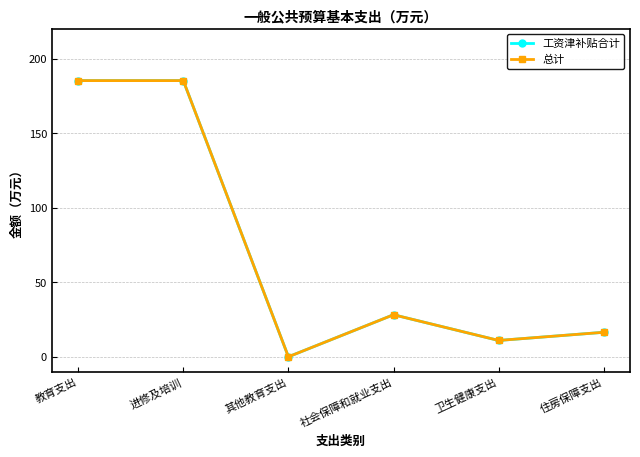

Is this an area chart (filled region under the line)?

No